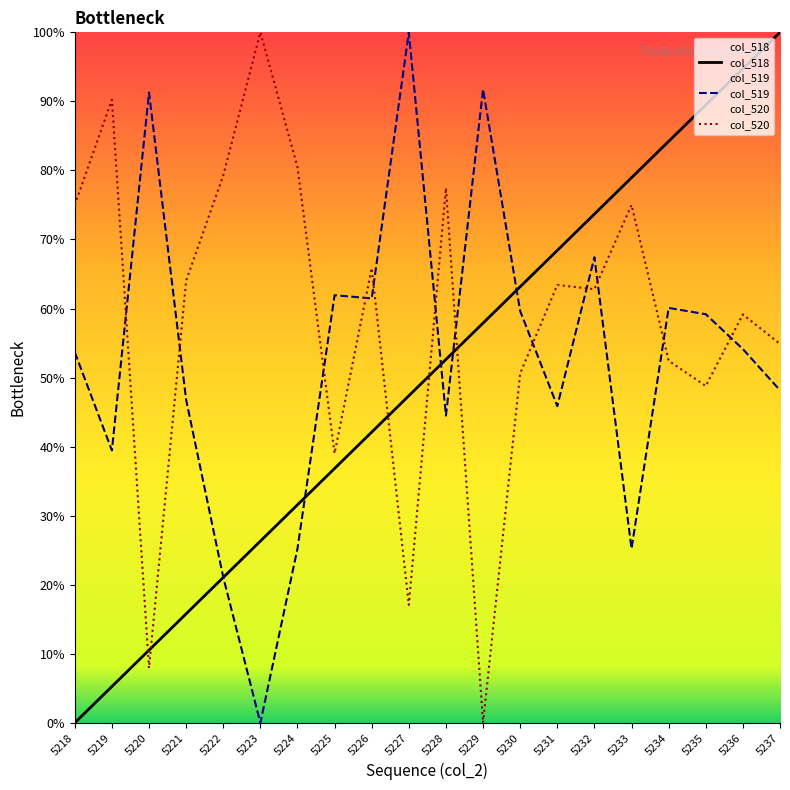

What value does the col_520 series have at 5231?

63.4